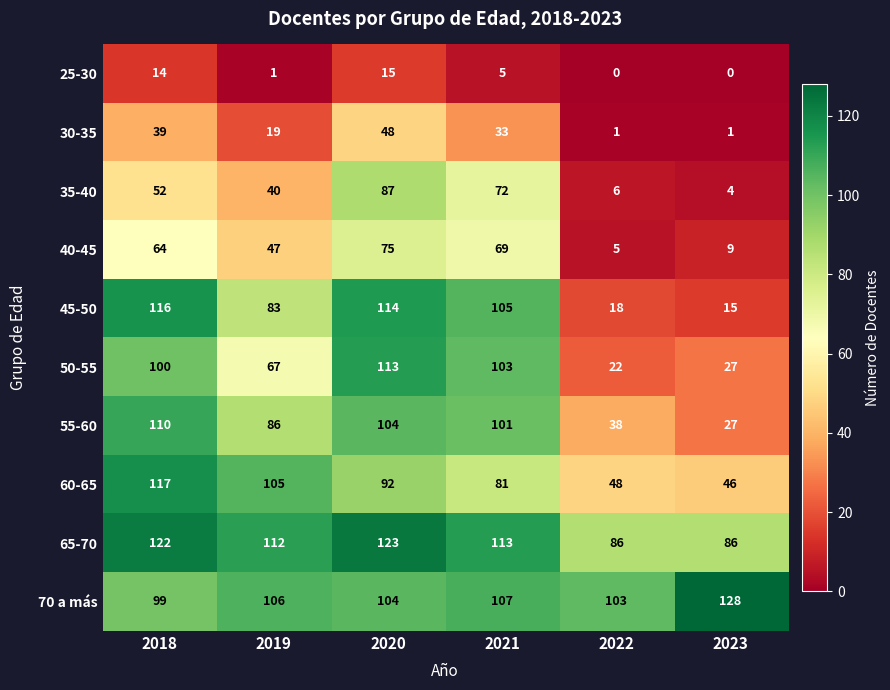

What is the total value across all series at 2021?

789